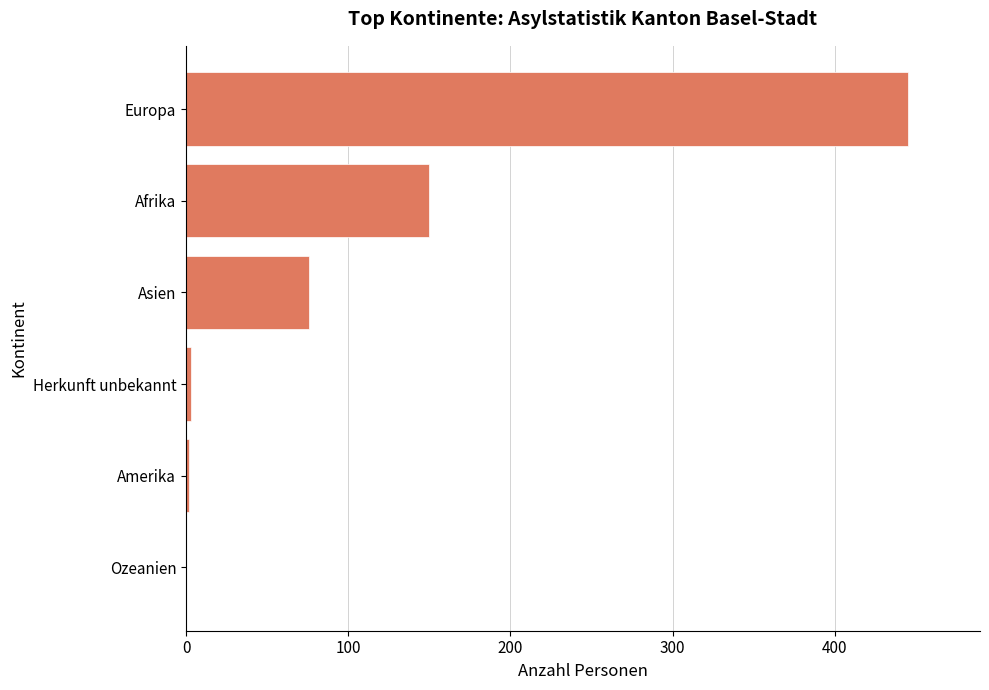

What is the change in value from Afrika to Asien?

-74